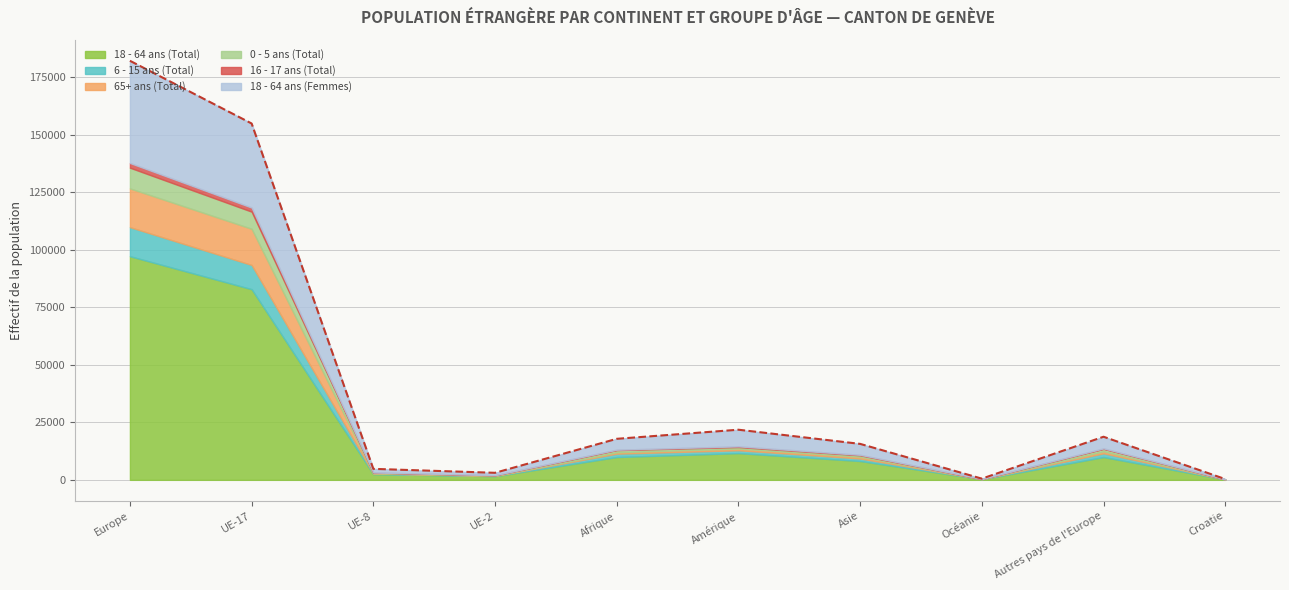

Count the number of data series in this chart.

6